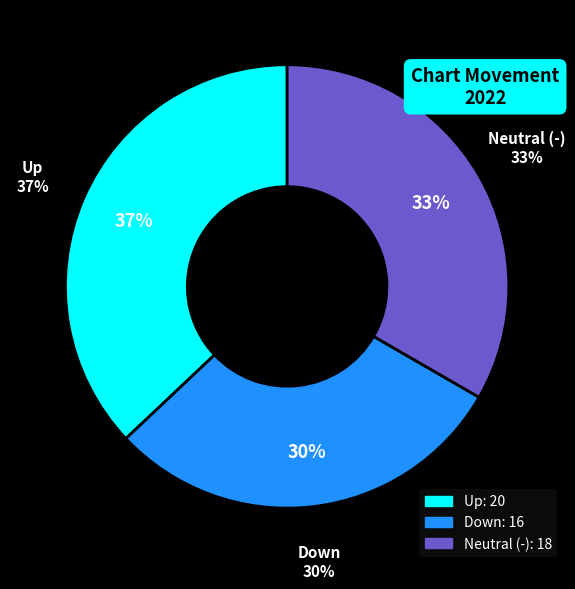

Is there any slice that represents more than half of the pie?

No